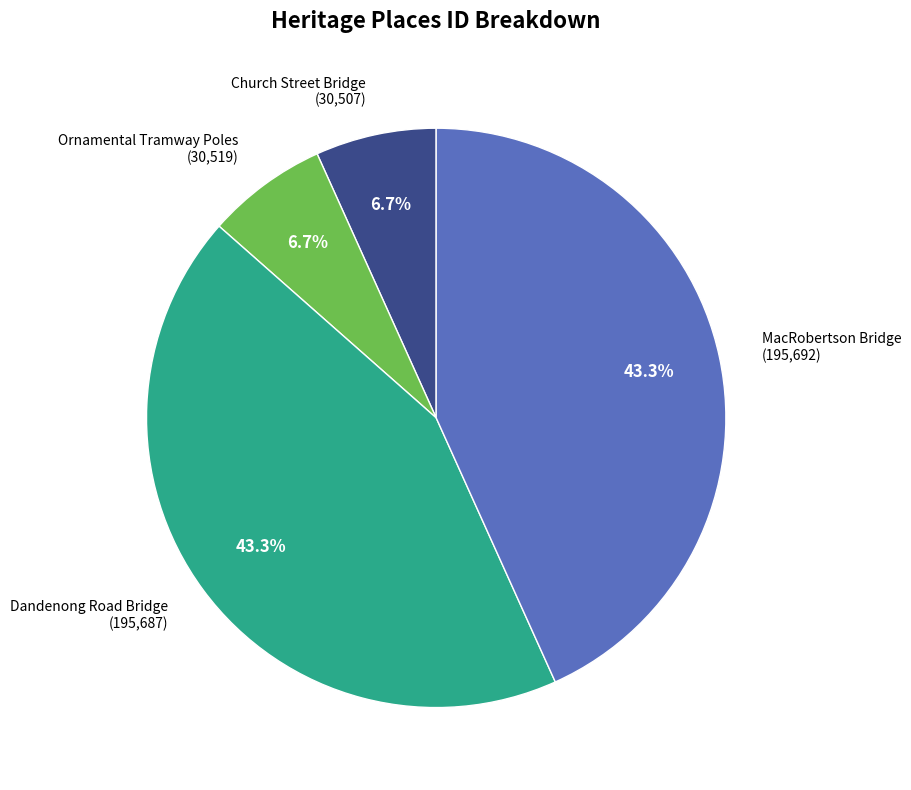

Does any single category account for the majority?

No